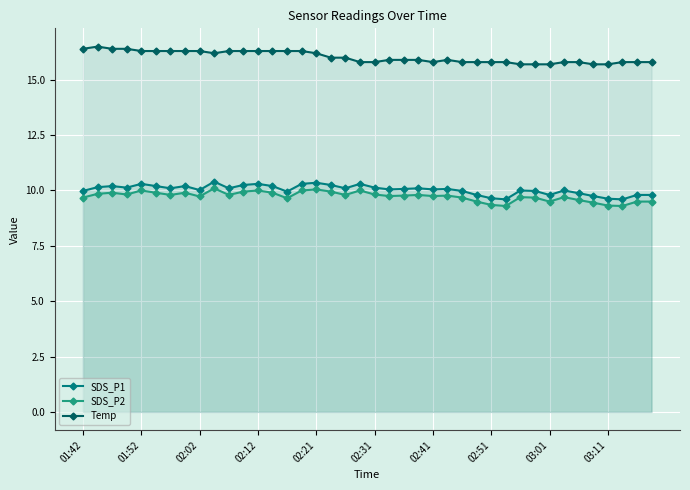

How many lines are shown in the chart?

3